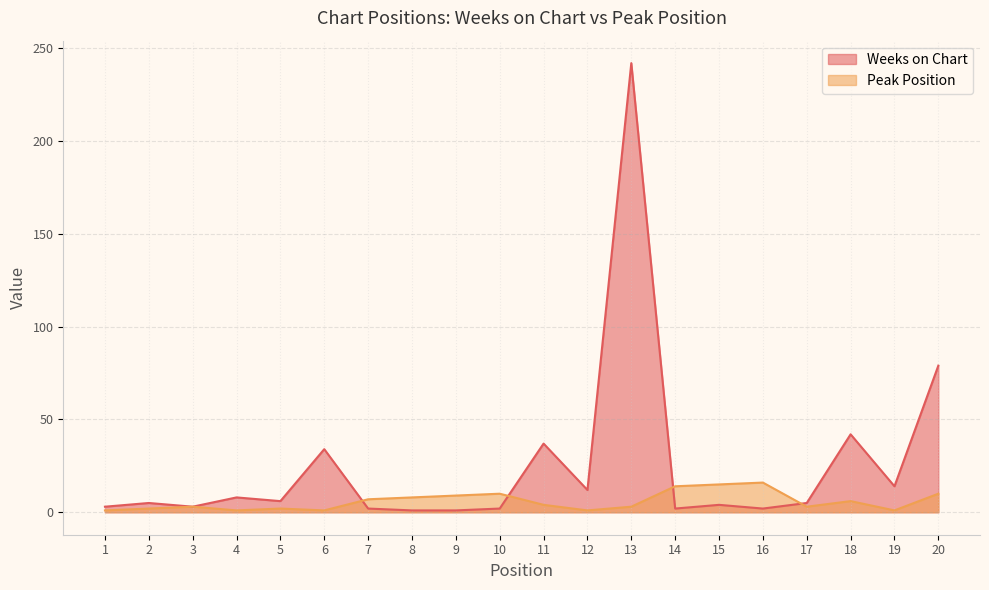

In Weeks on Chart, how many points are lower than both neighbors (excluding endpoints)?

6